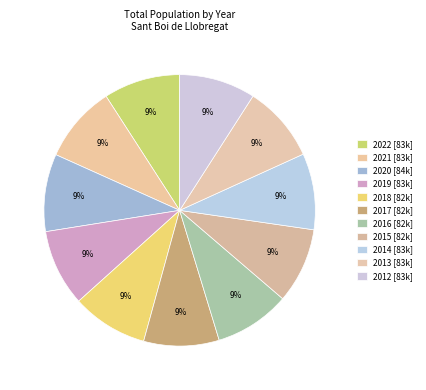

Which category has the smallest portion of the pie?

2017